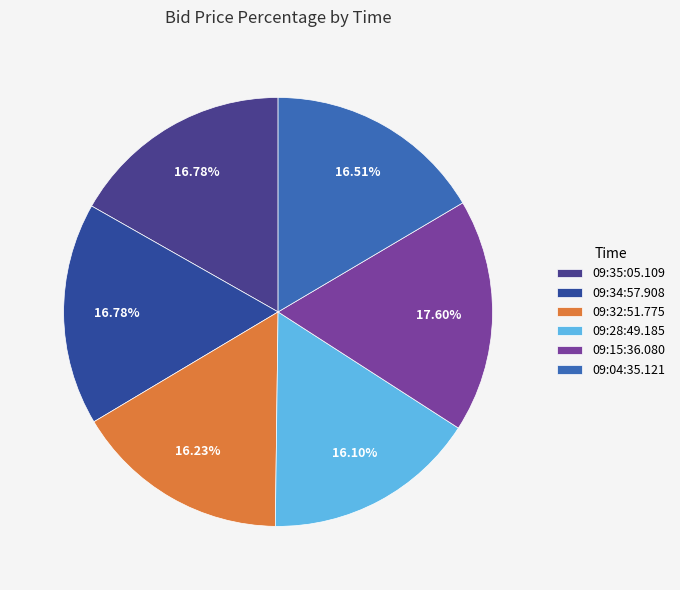

What is the change in value from 09:34:57.908 to 09:28:49.185?

-0.1